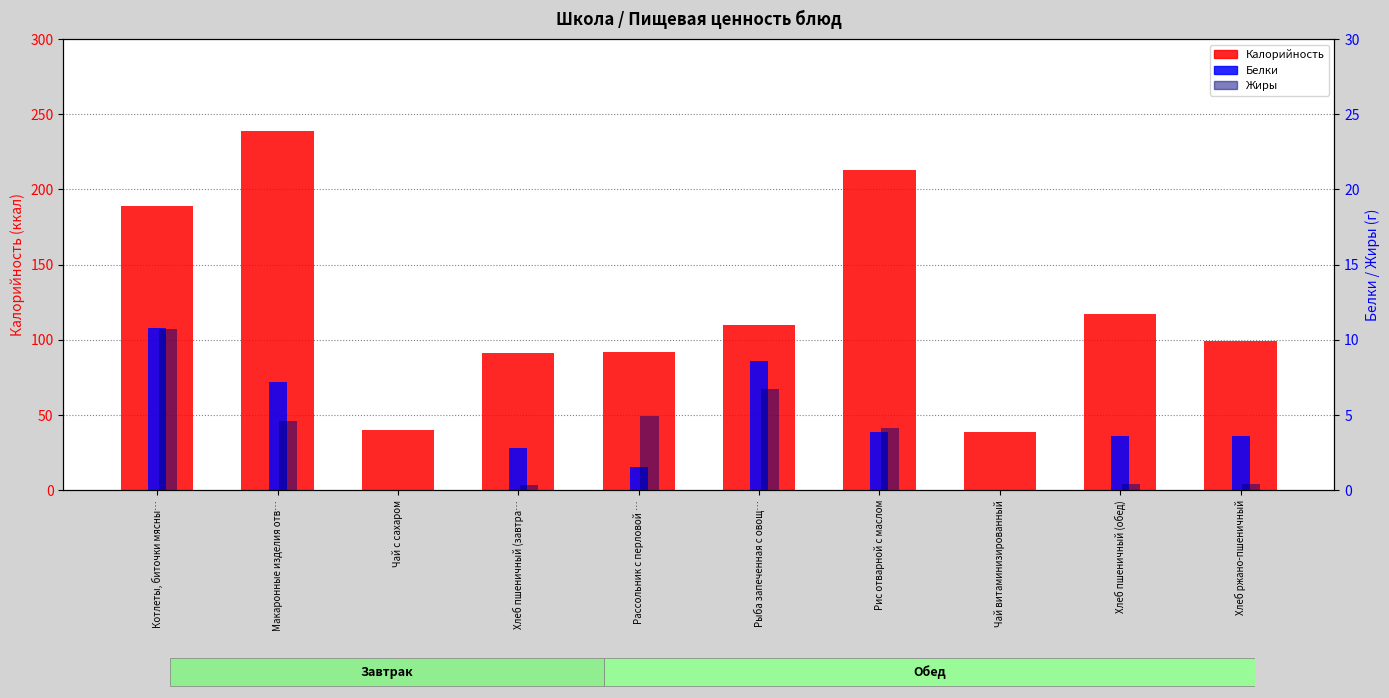

How many data points in Белки are above 3?

6